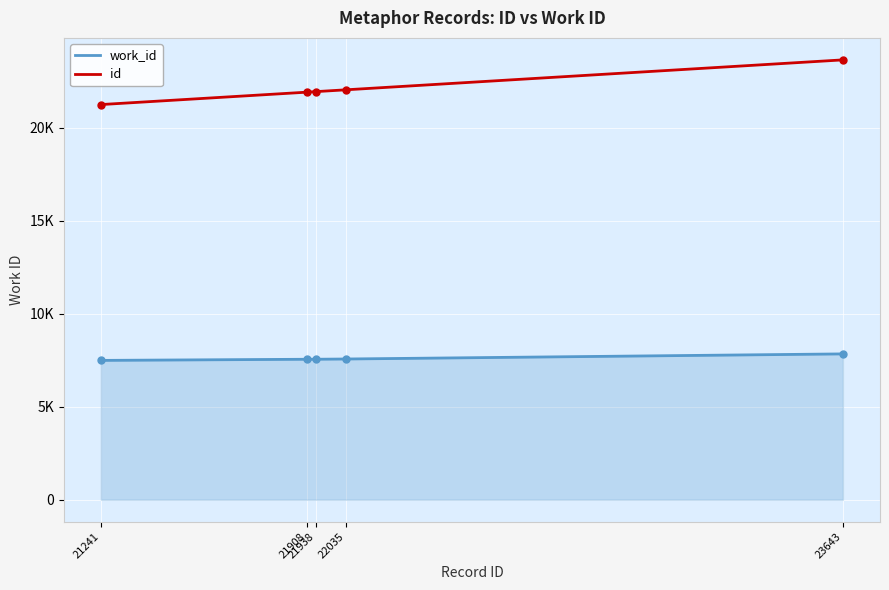

Does the chart display data point markers on the line(s)?

No